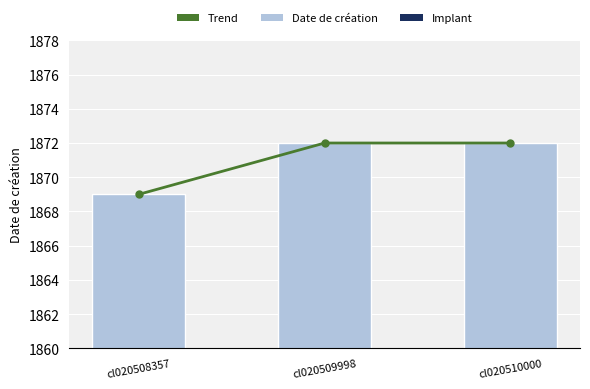

How many categories are shown in the chart?

3